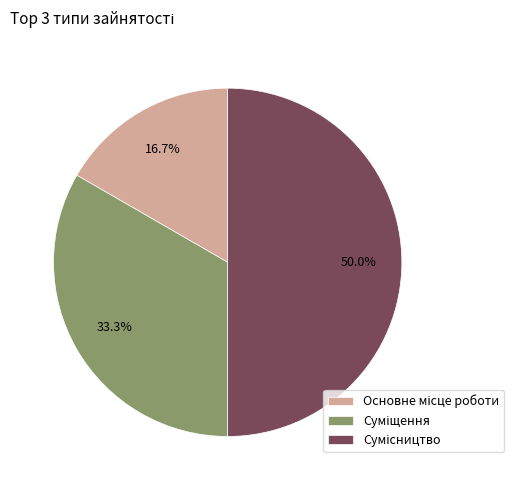

What is the smallest slice in the pie chart?

Основне місце роботи